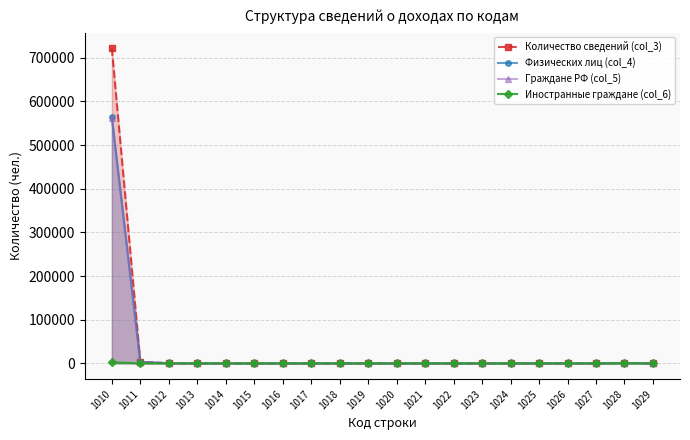

How many positive values does the Физических лиц (col_4) series have?

10